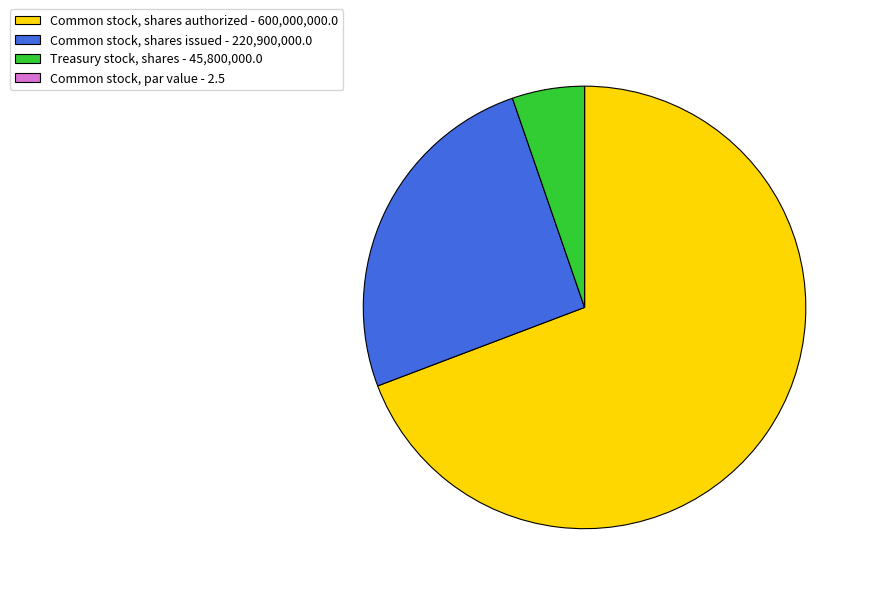

The Common stock, shares authorized - 600,000,000.0 slice represents 69% of the pie. True or false?

True